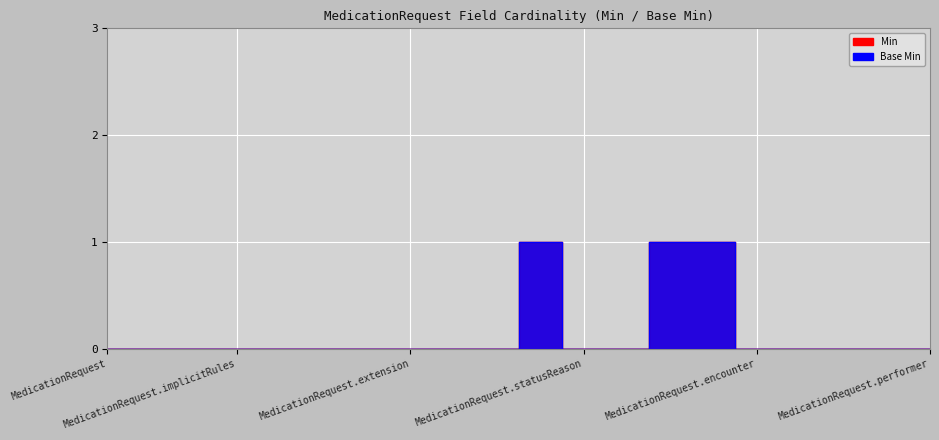

The Base Min series shows 0 at MedicationRequest.extension. True or false?

True